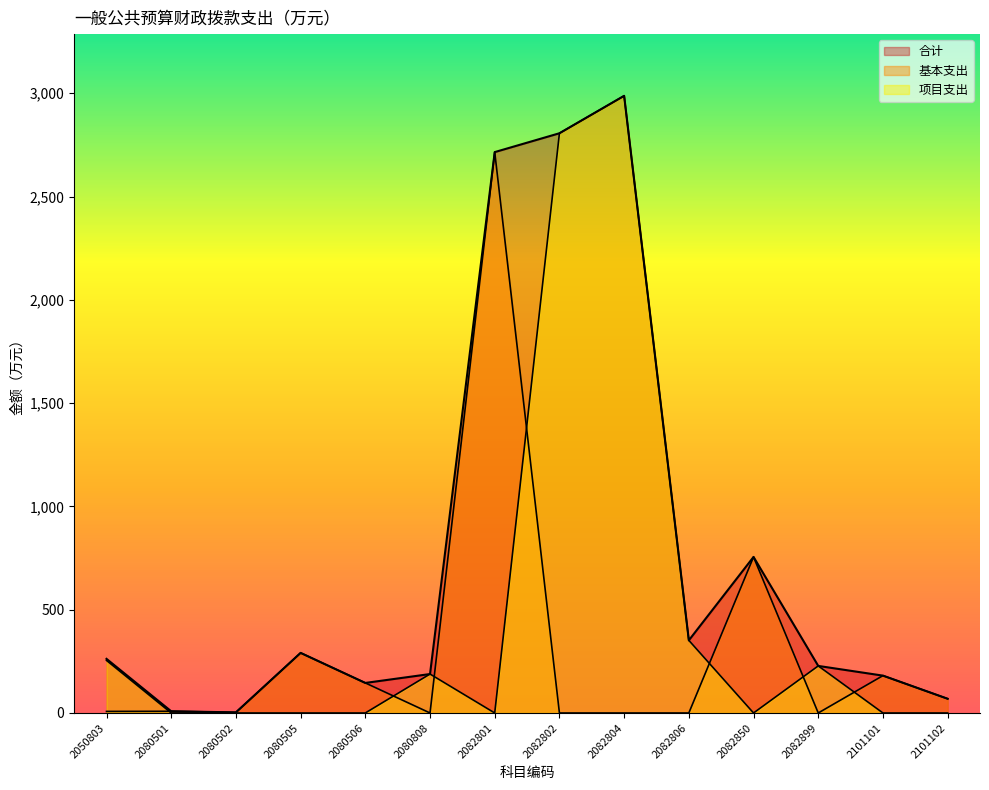

Between 2080505 and 2080808, which series saw the biggest shift?

基本支出